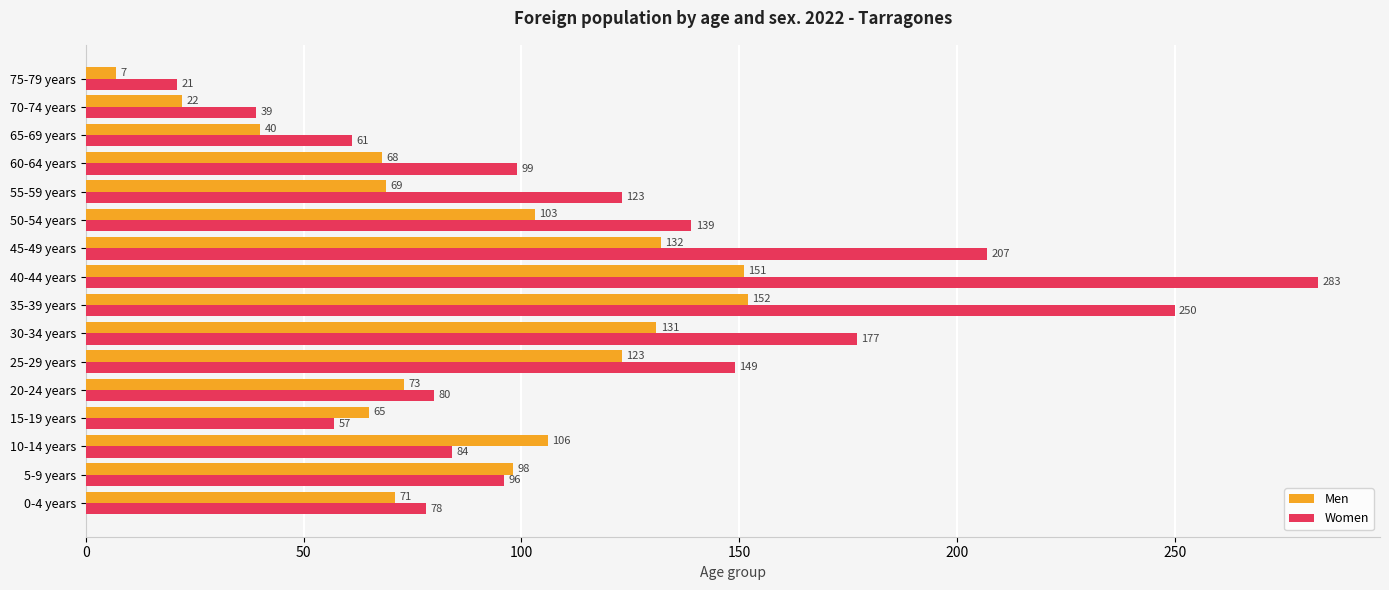

Rank the series by their average value, from highest to lowest.

Women, Men